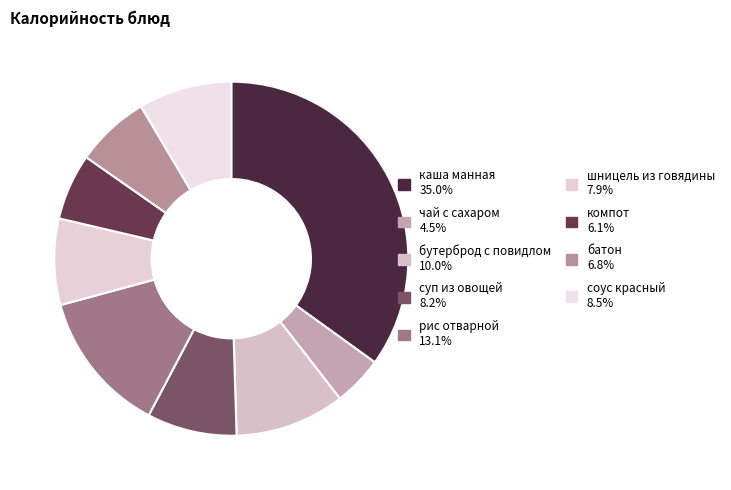

Count the number of slices in the pie.

9